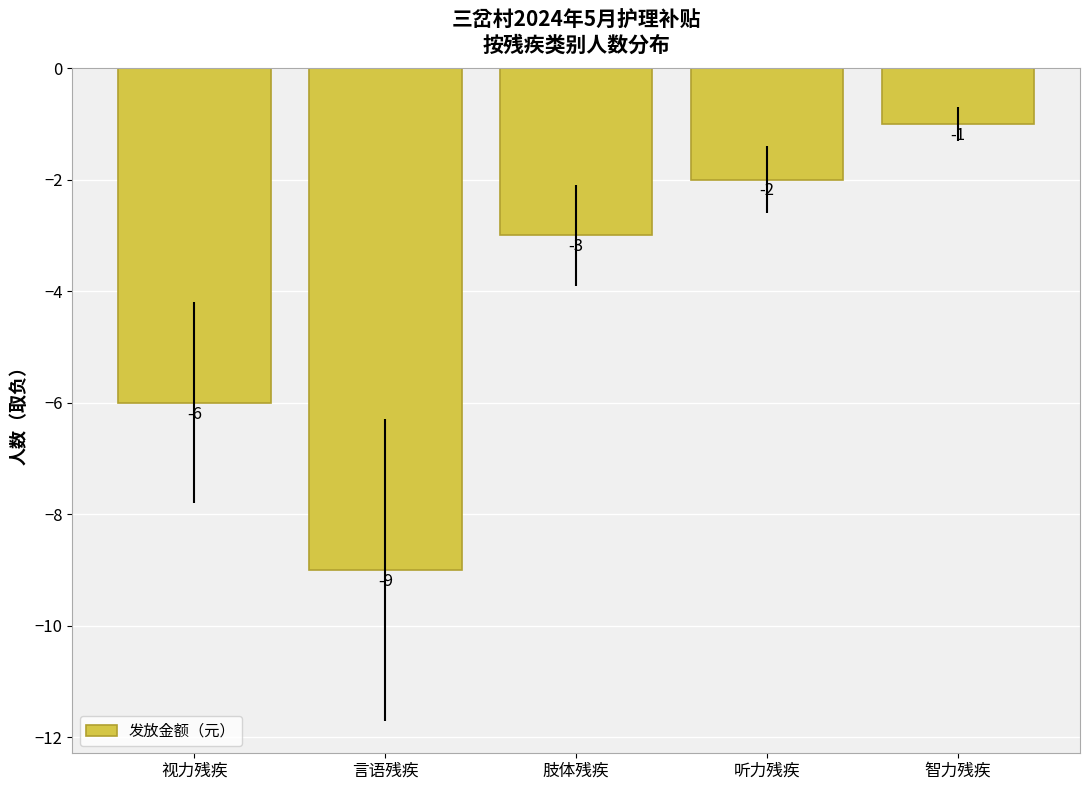

The value at 言语残疾 is -13. True or false?

False